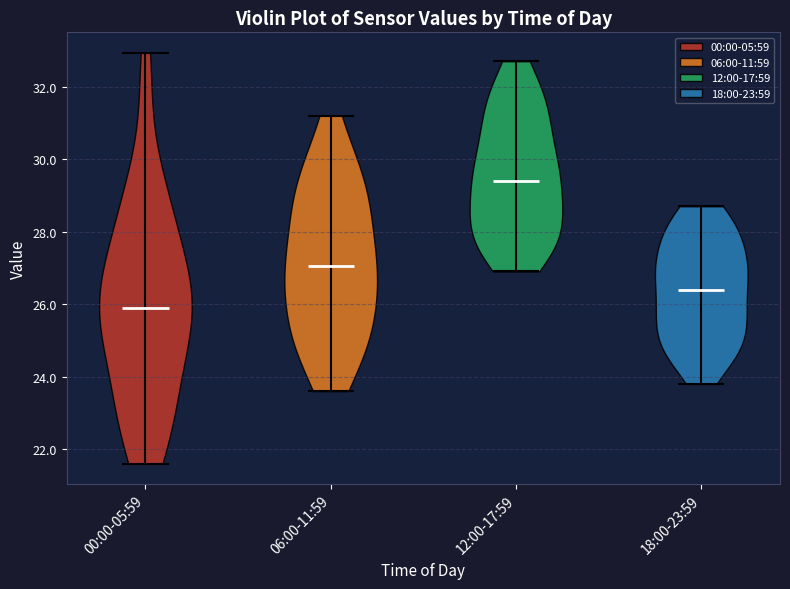

Reading left to right, read every violin against the y-axis: where its median line is, and the lowest and highest points it reaches. The values are not printed on the chart, so give them approximately, as read against the axis.

00:00-05:59: median line 26.0, lowest point 21.6, highest point 33.0
06:00-11:59: median line 27.0, lowest point 23.6, highest point 31.2
12:00-17:59: median line 29.4, lowest point 27.0, highest point 32.8
18:00-23:59: median line 26.4, lowest point 23.8, highest point 28.8